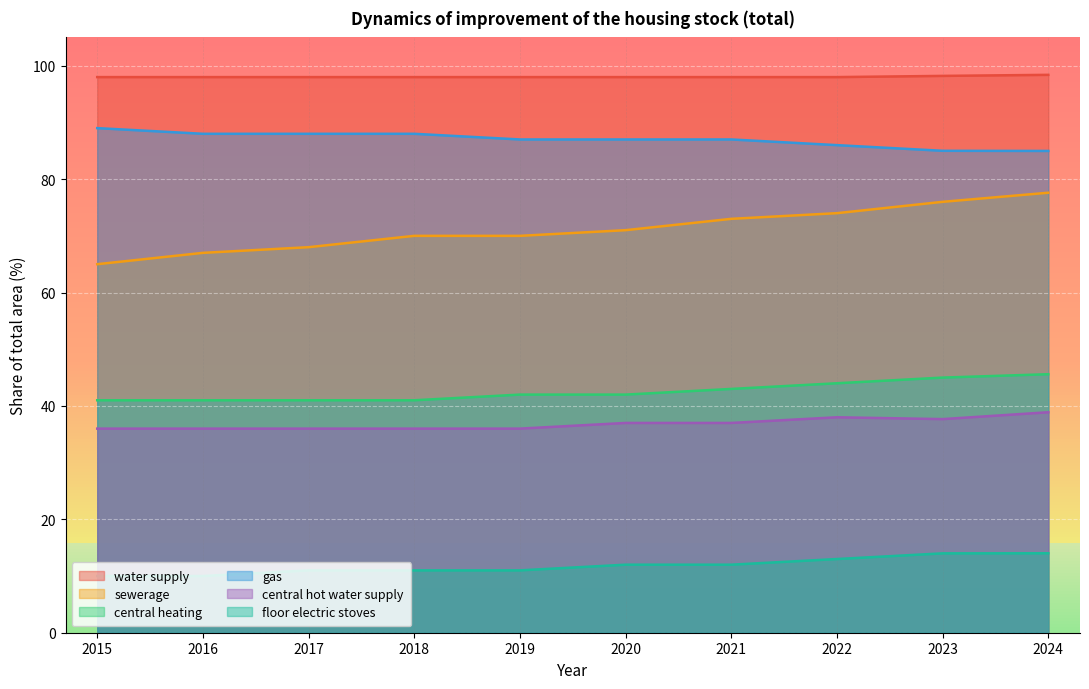

List the series in order of their peak value, lowest first.

floor electric stoves, central hot water supply, central heating, sewerage, gas, water supply